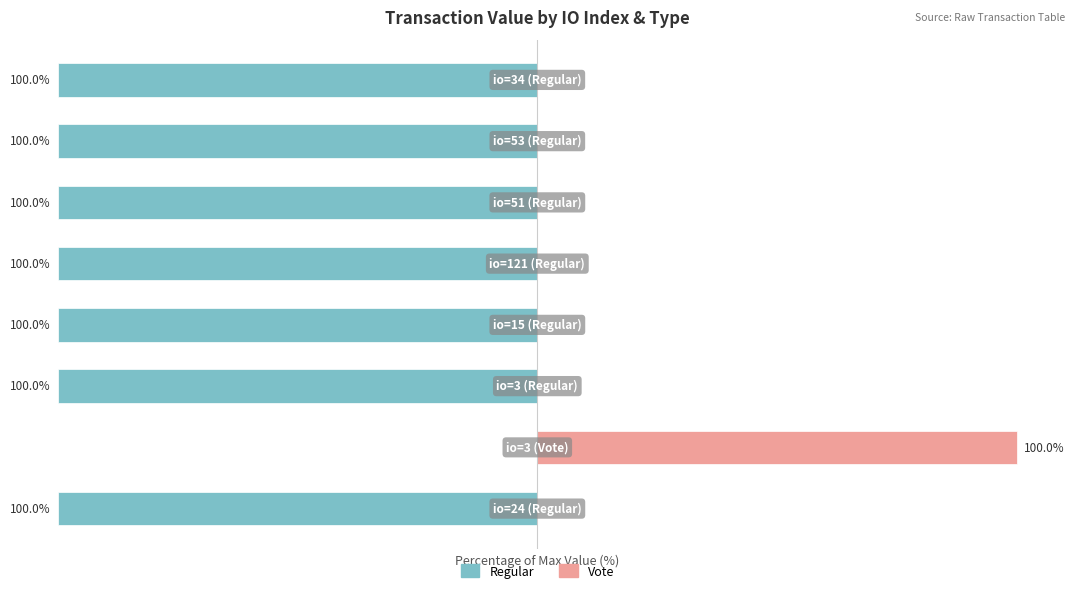

Between 1 and 6, which series saw the biggest shift?

Regular